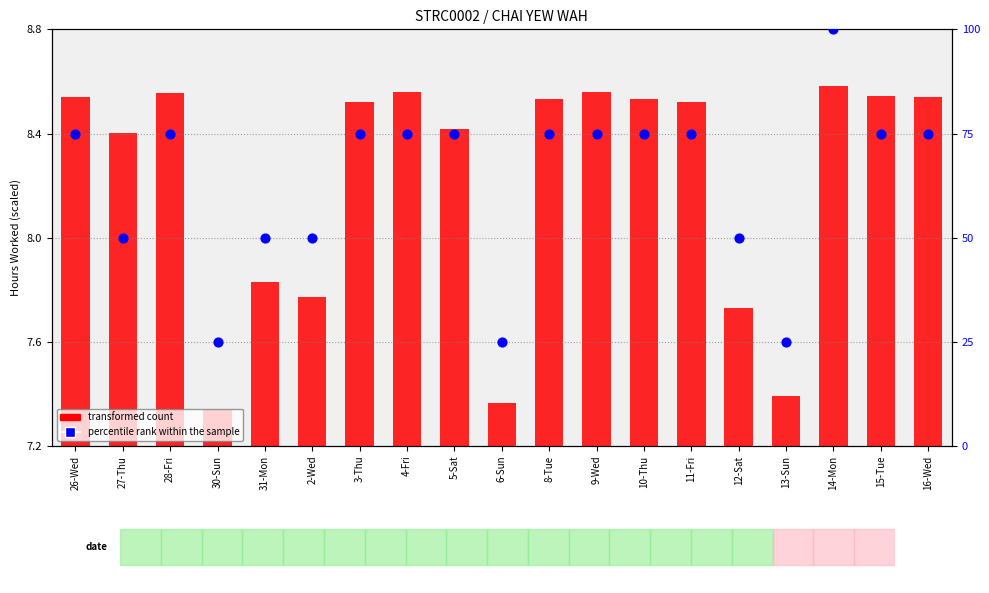

Which series has the widest spread of Y values?

percentile rank within the sample